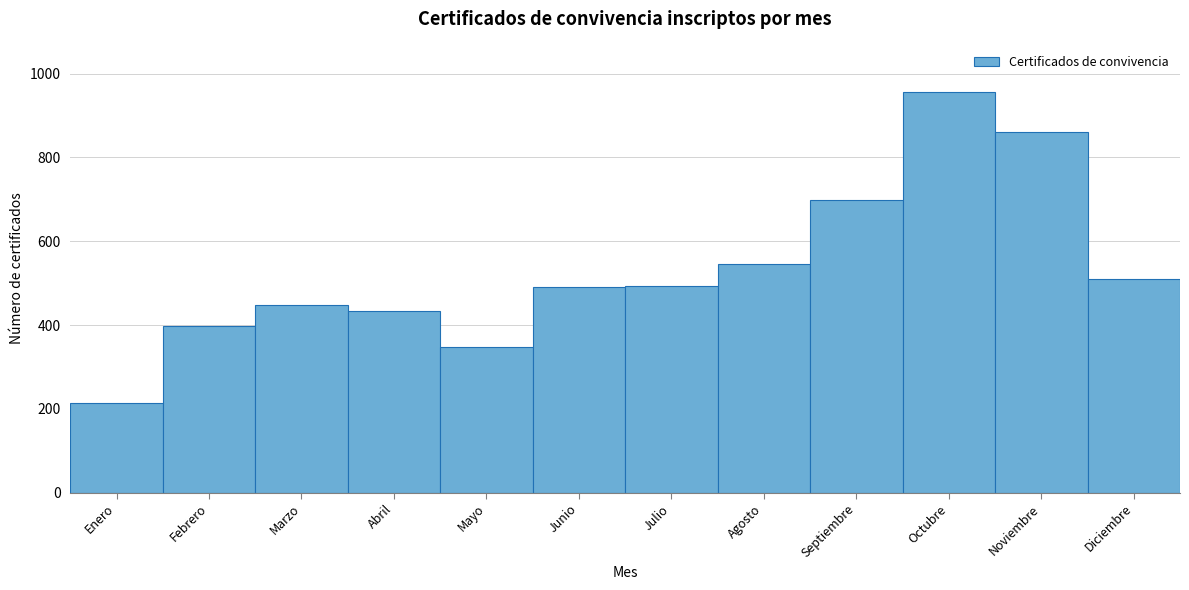

At which category does the chart reach its minimum across all series?

Enero